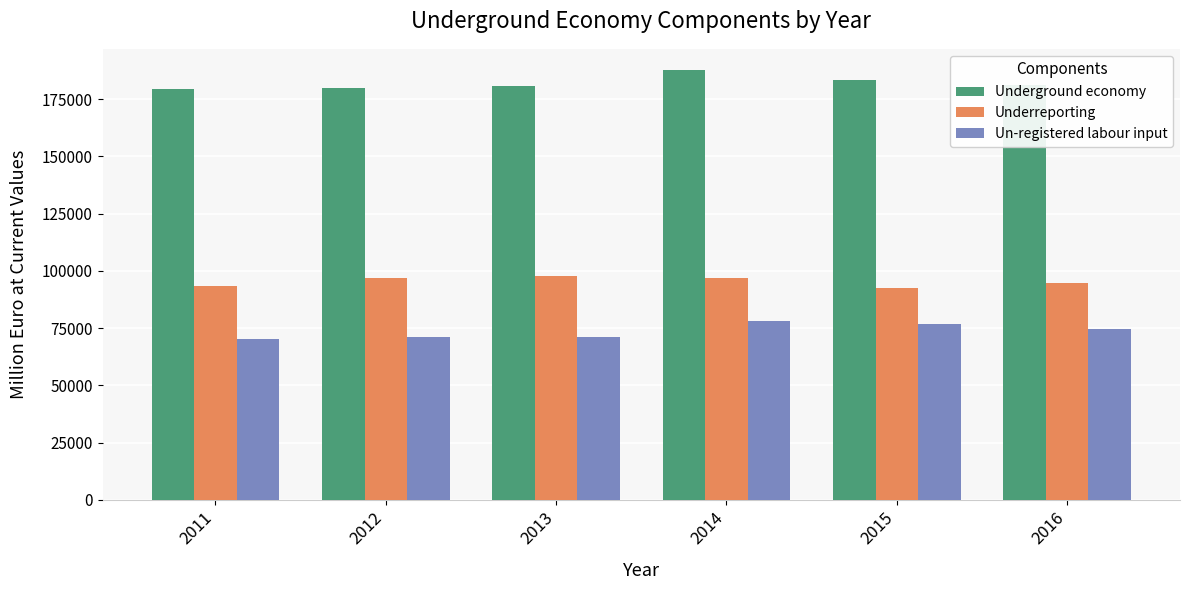

What are all the series names shown in the legend?

Underground economy, Underreporting, Un-registered labour input